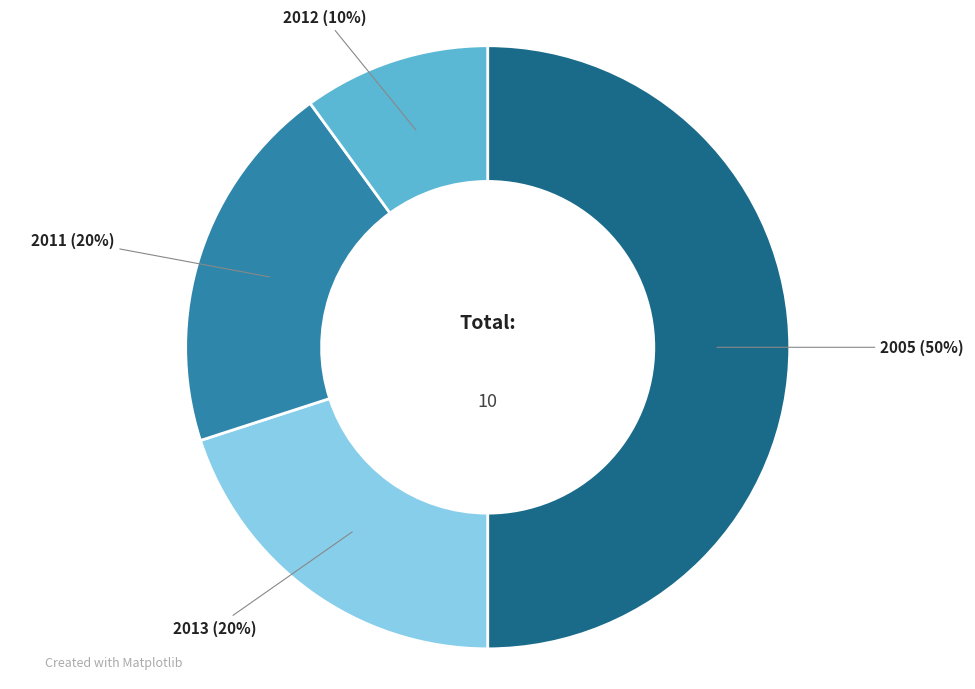

To the nearest percent, what is the average slice percentage?

25%